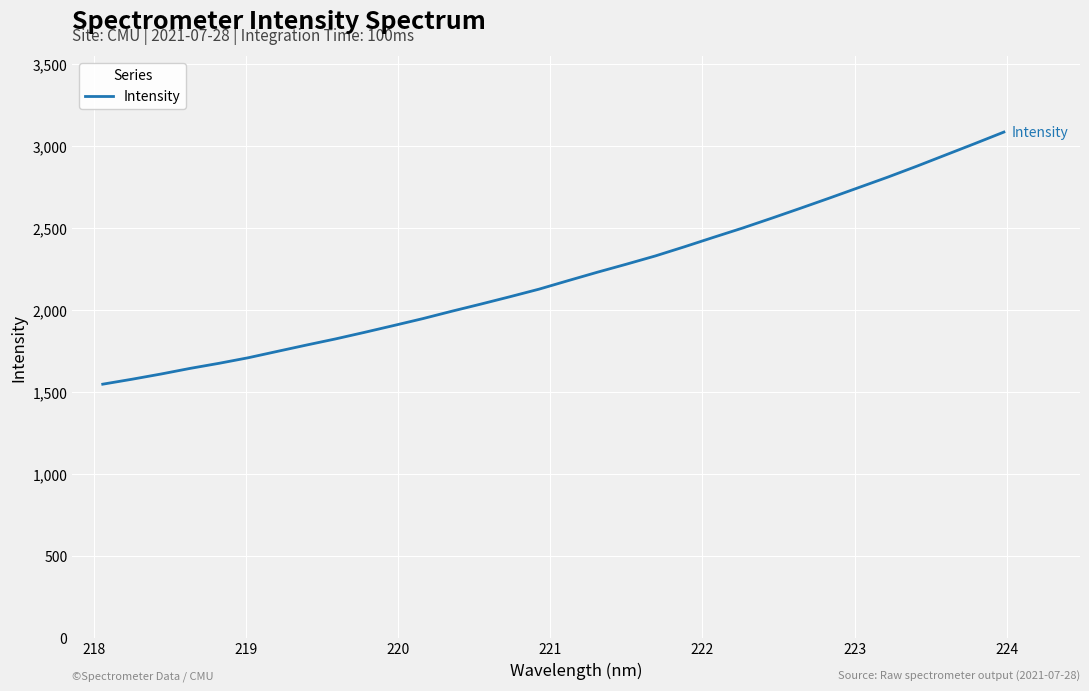

What is the difference between the maximum and minimum values?

1537.7